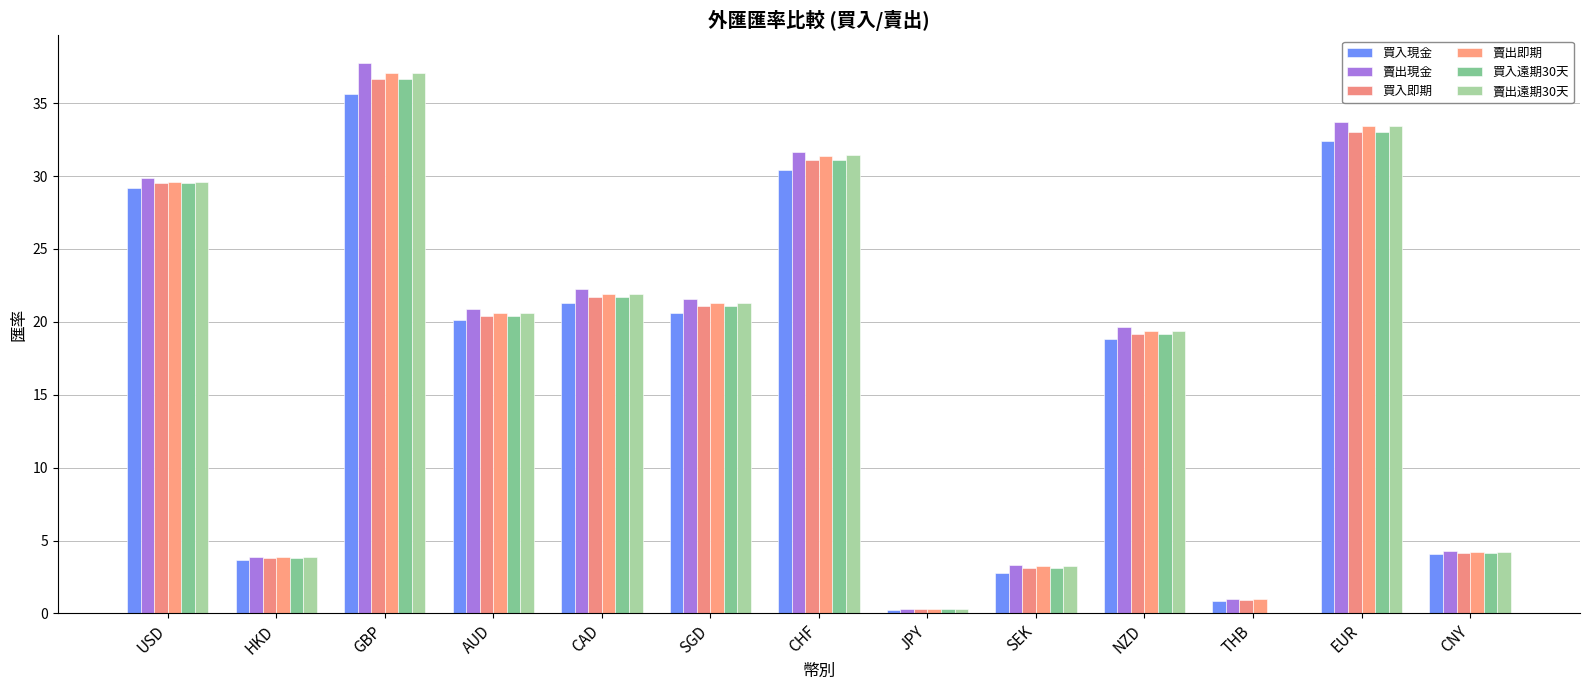

What is the label of the 11th bar from the left?

THB